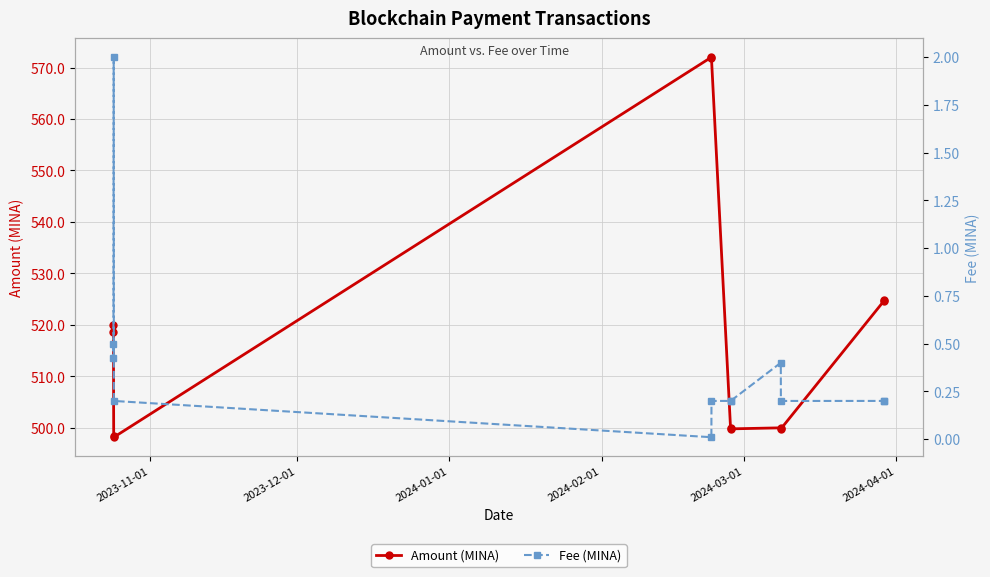

What is the value of the Amount (MINA) point at the 8th from the left?

499.8